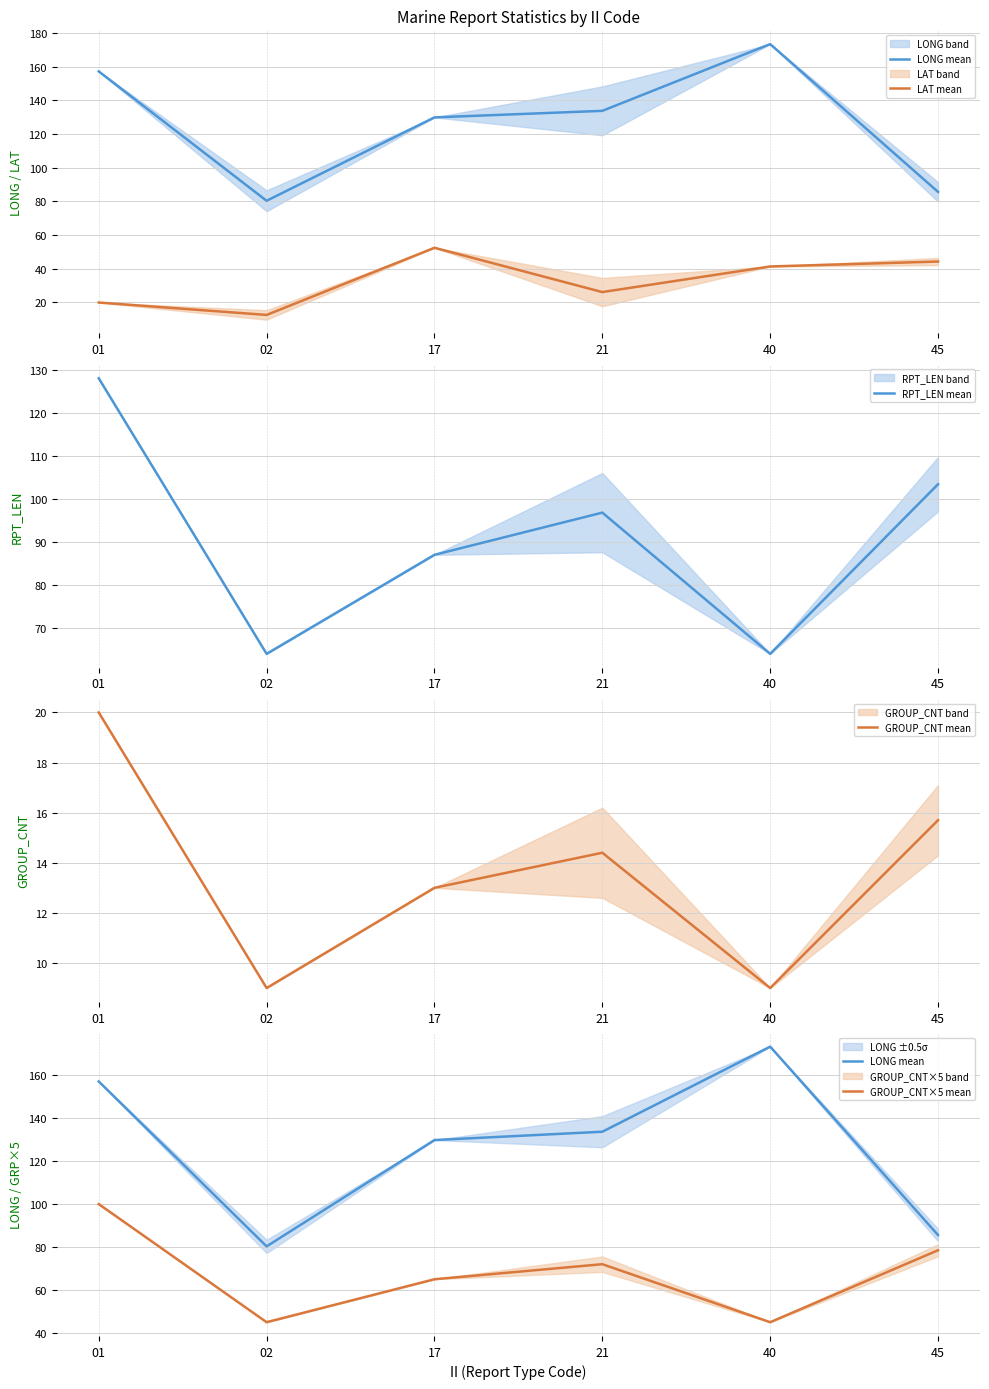

What is the minimum value for GROUP_CNT mean?

9.0